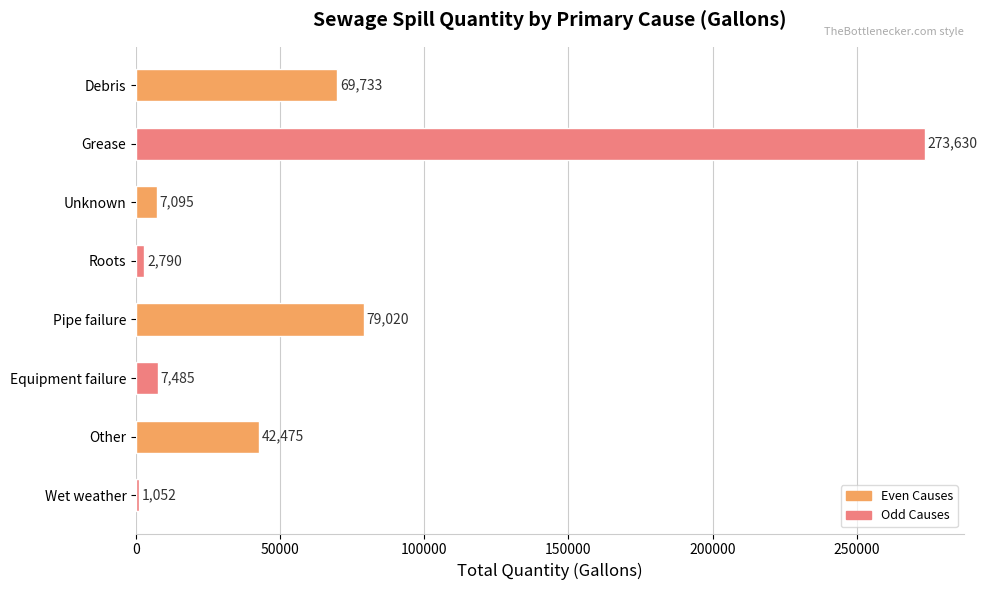

True or false: the data shows 1052 at Wet weather.

True